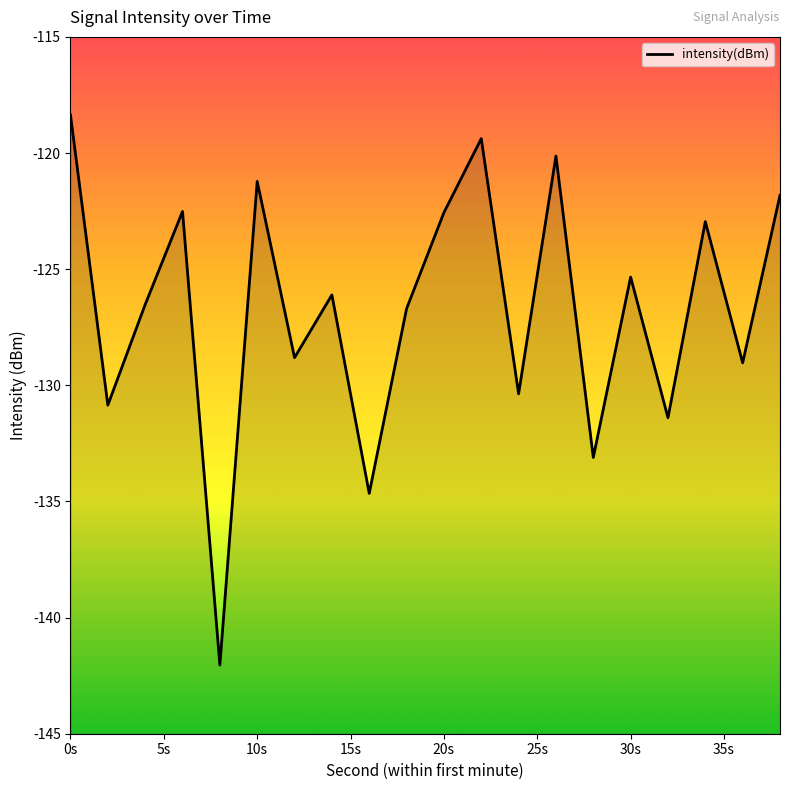

Does the chart display data point markers on the line(s)?

No